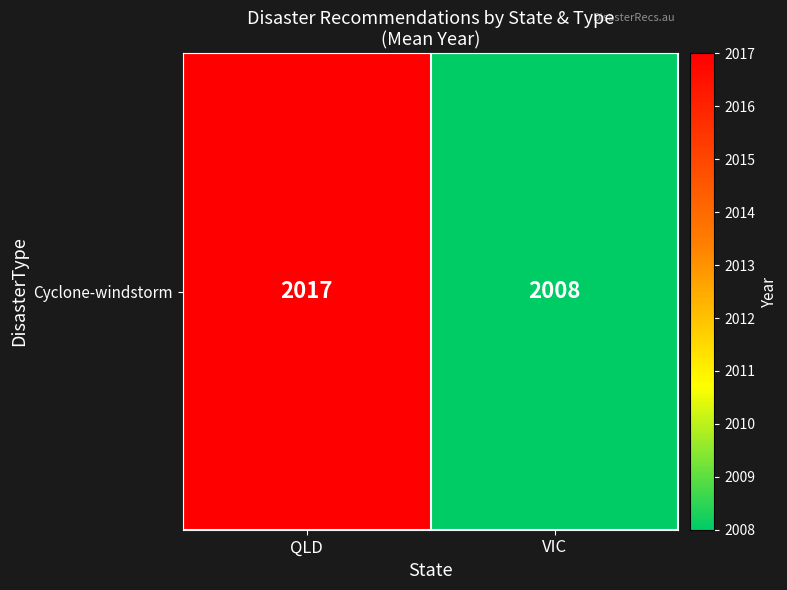

Which label corresponds to the largest value in the chart?

QLD